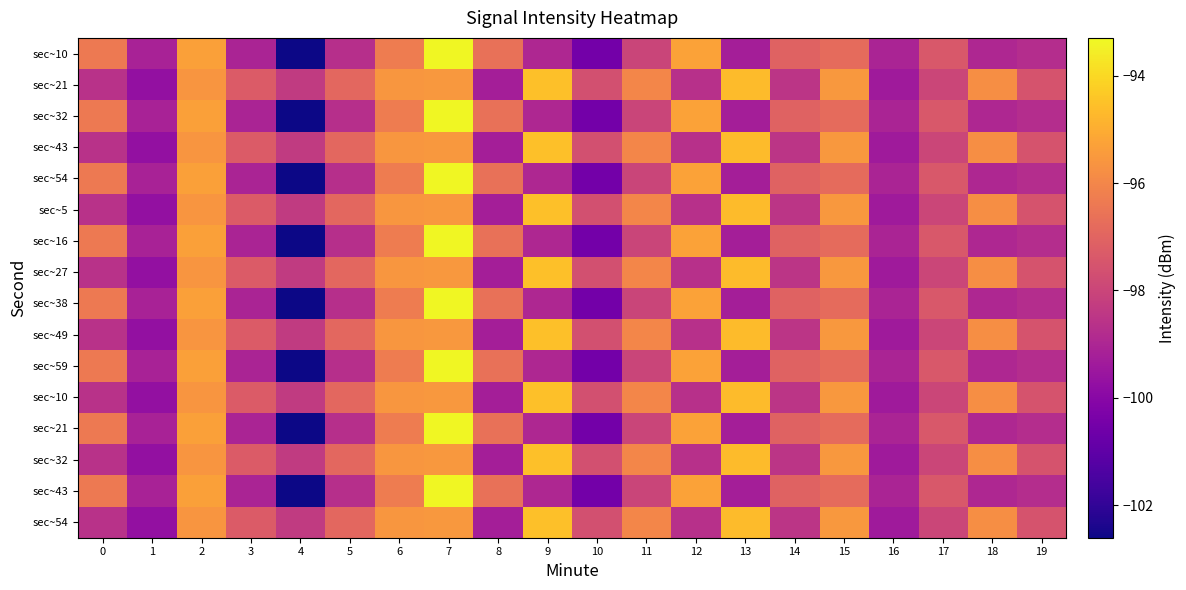

What is the greatest value displayed?

-93.3